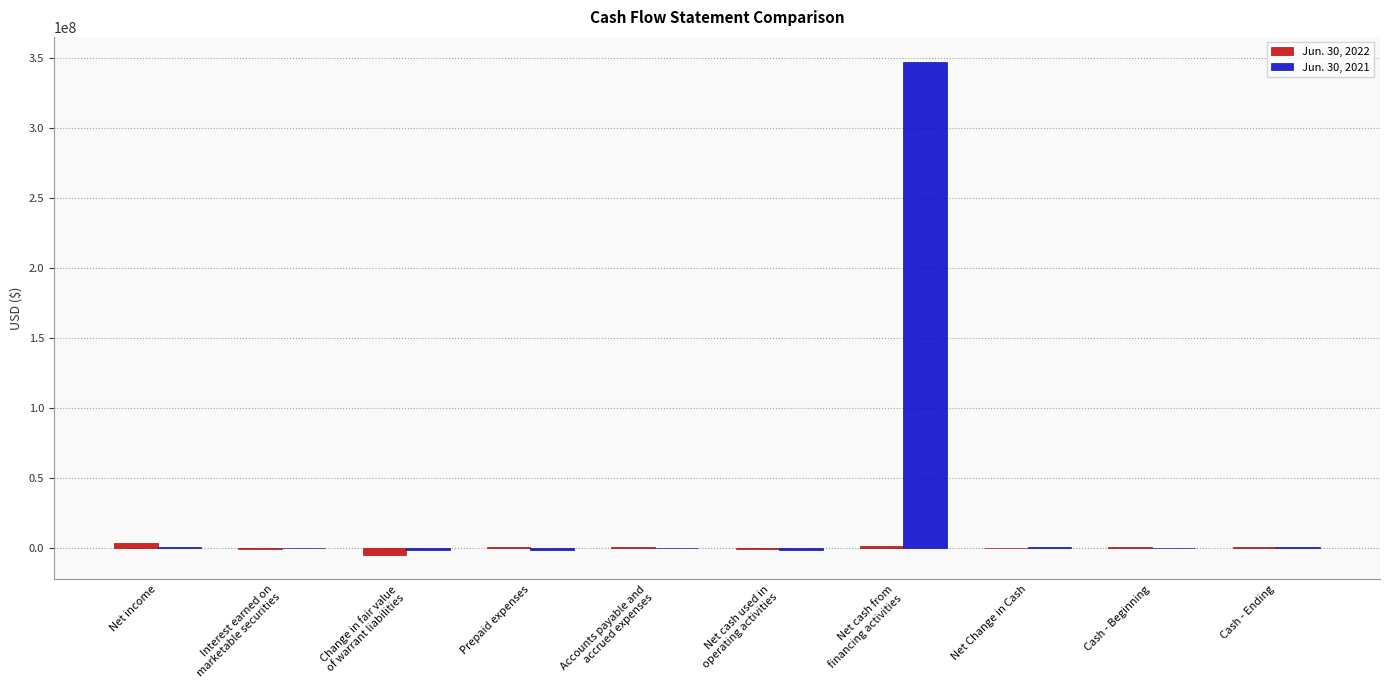

Is it true that Jun. 30, 2022 equals -4765334 at Change in fair value
of warrant liabilities?

True